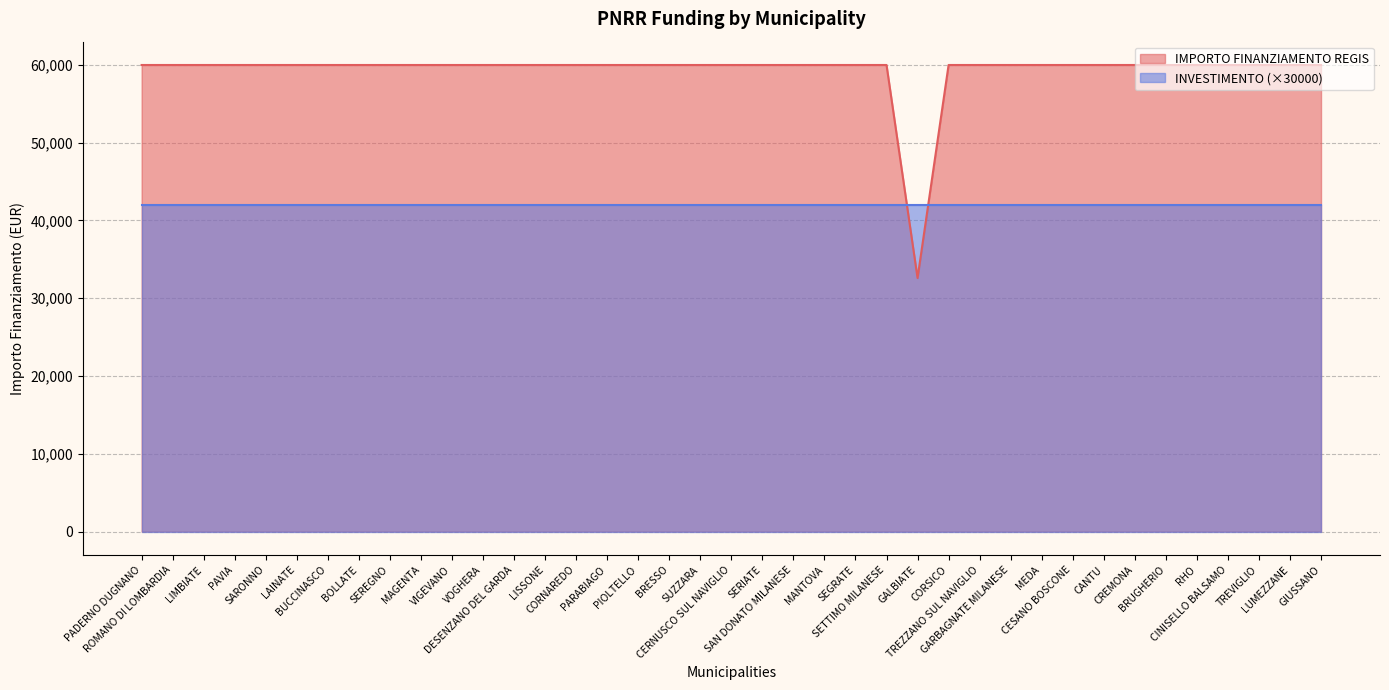

What is the minimum value shown in the chart?

32589